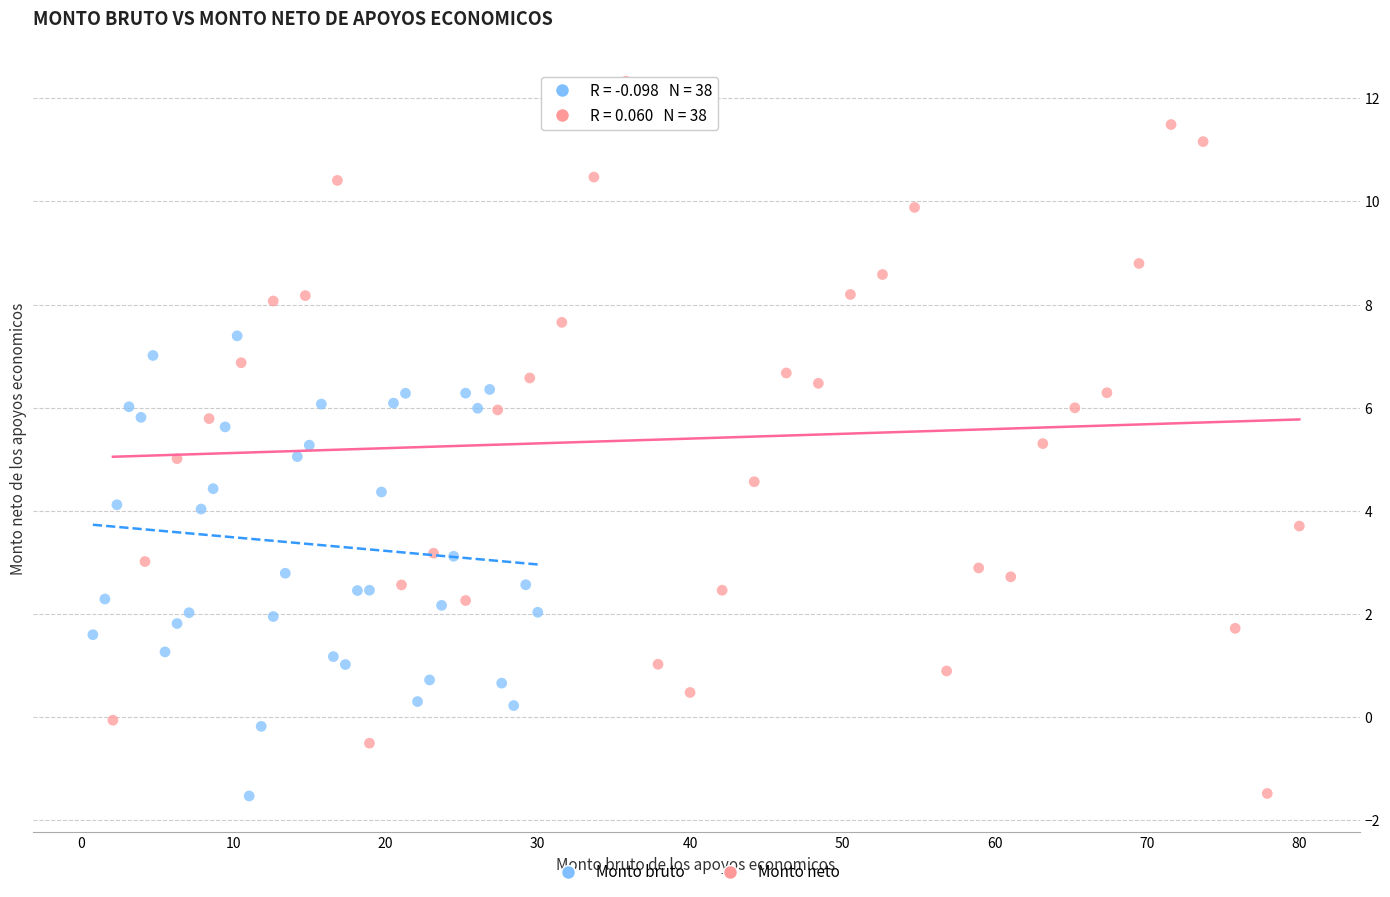

Which series has the widest spread of Y values?

Monto neto